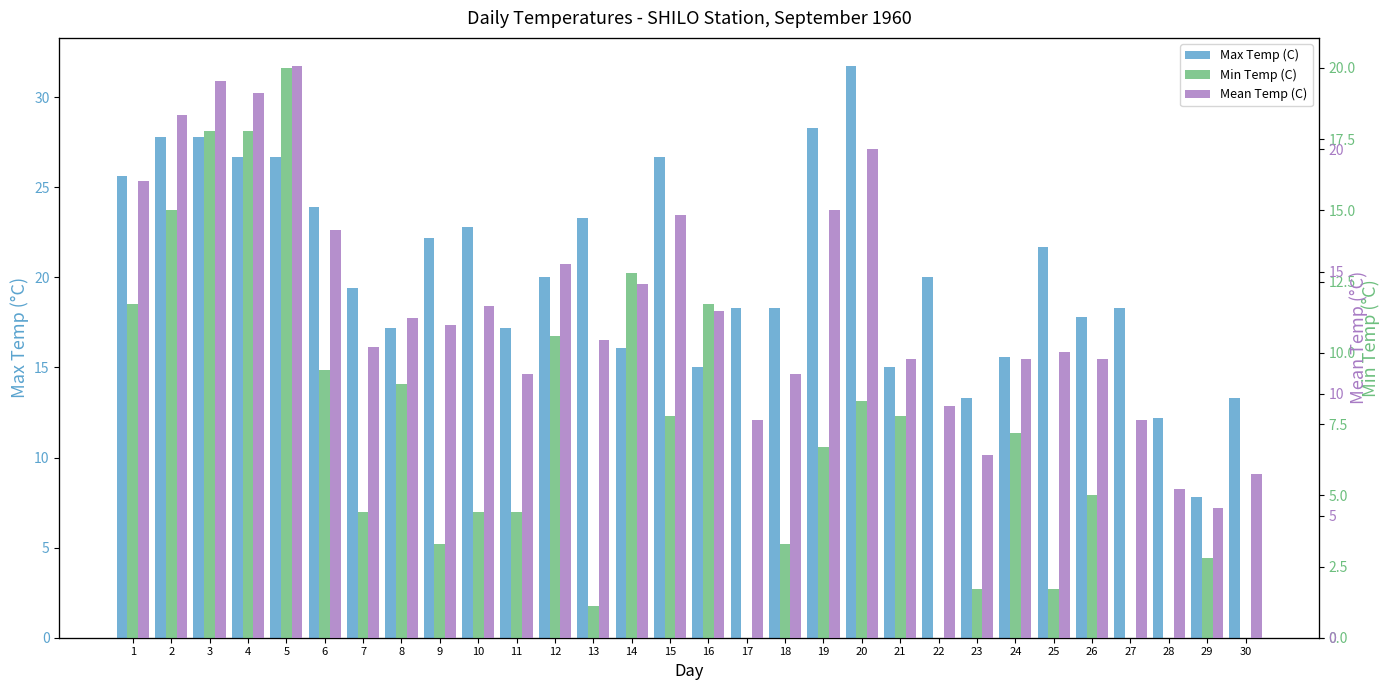

At which label does Max Temp (C) first exceed 20?

1